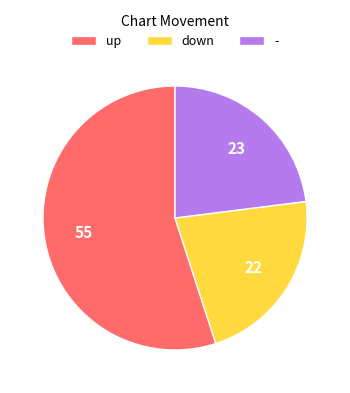

Do down and - together represent more than half of the pie?

No